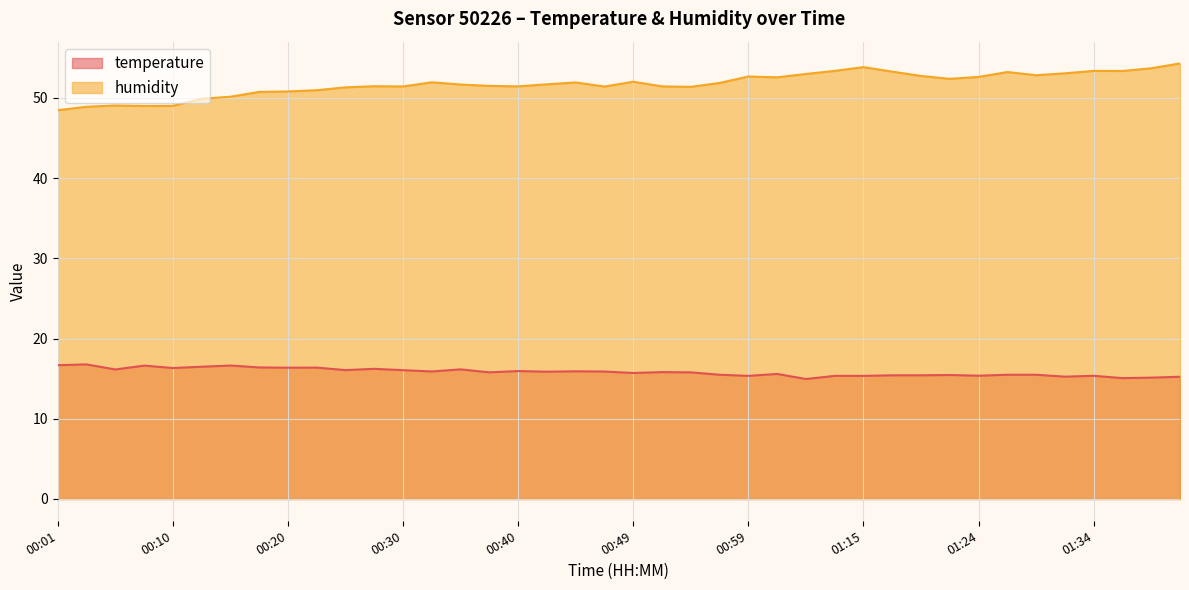

List the series in order of their peak value, highest first.

humidity, temperature